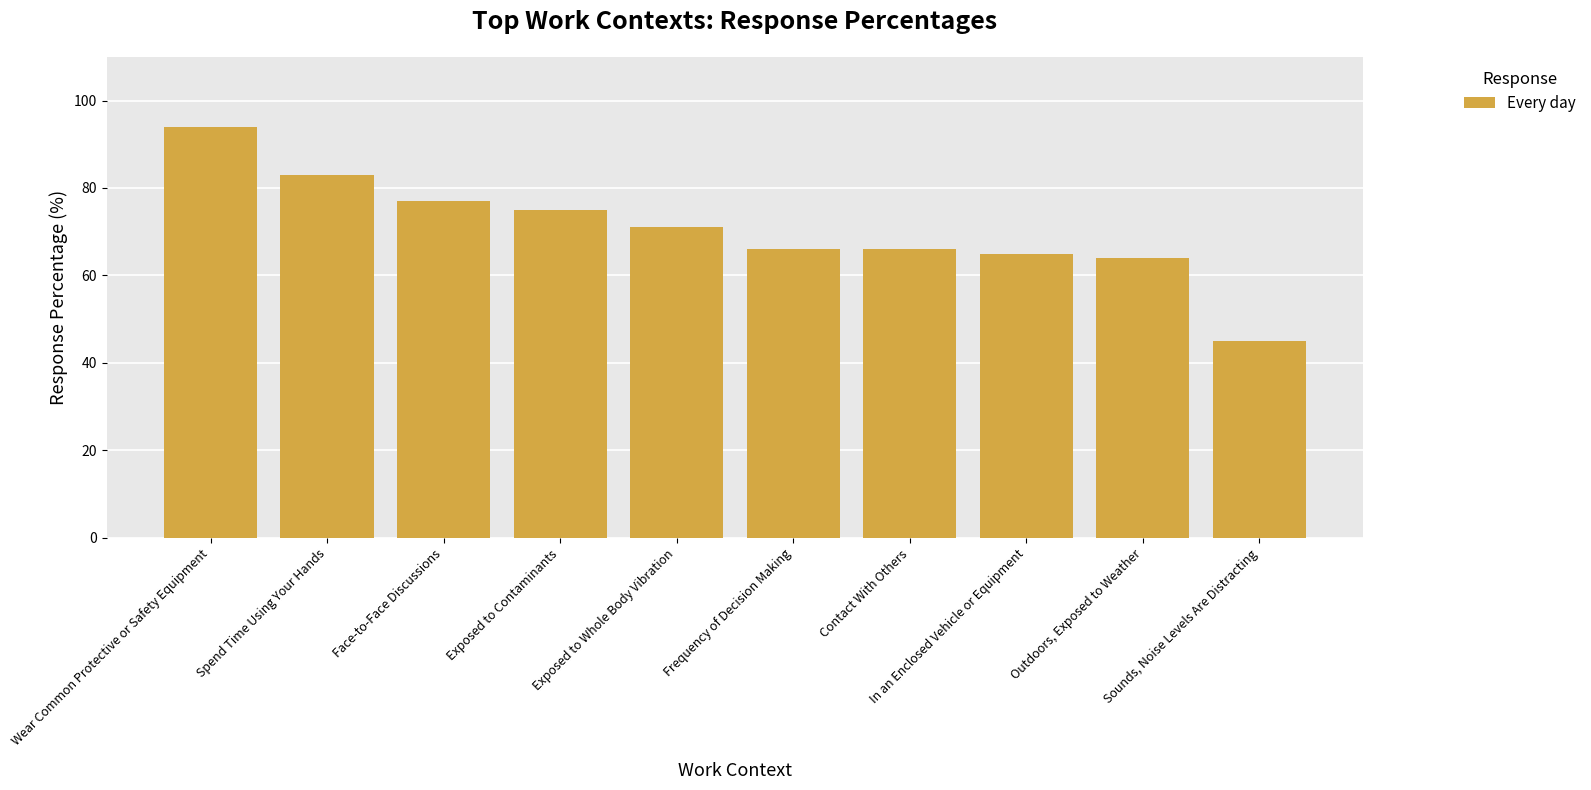

How many groups of bars are there?

10